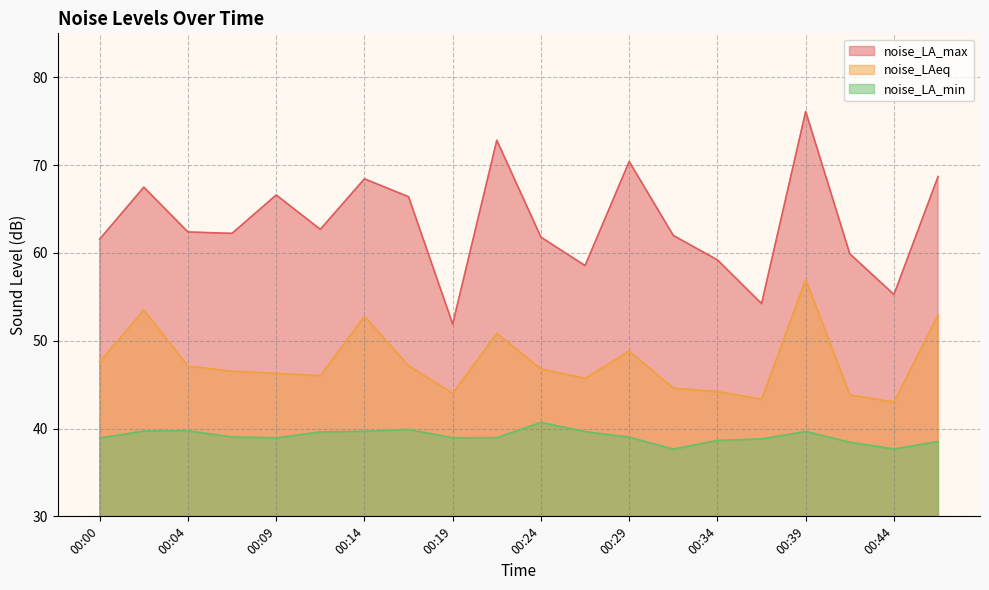

Is it true that noise_LA_min equals 39.7 at 00:02?

True